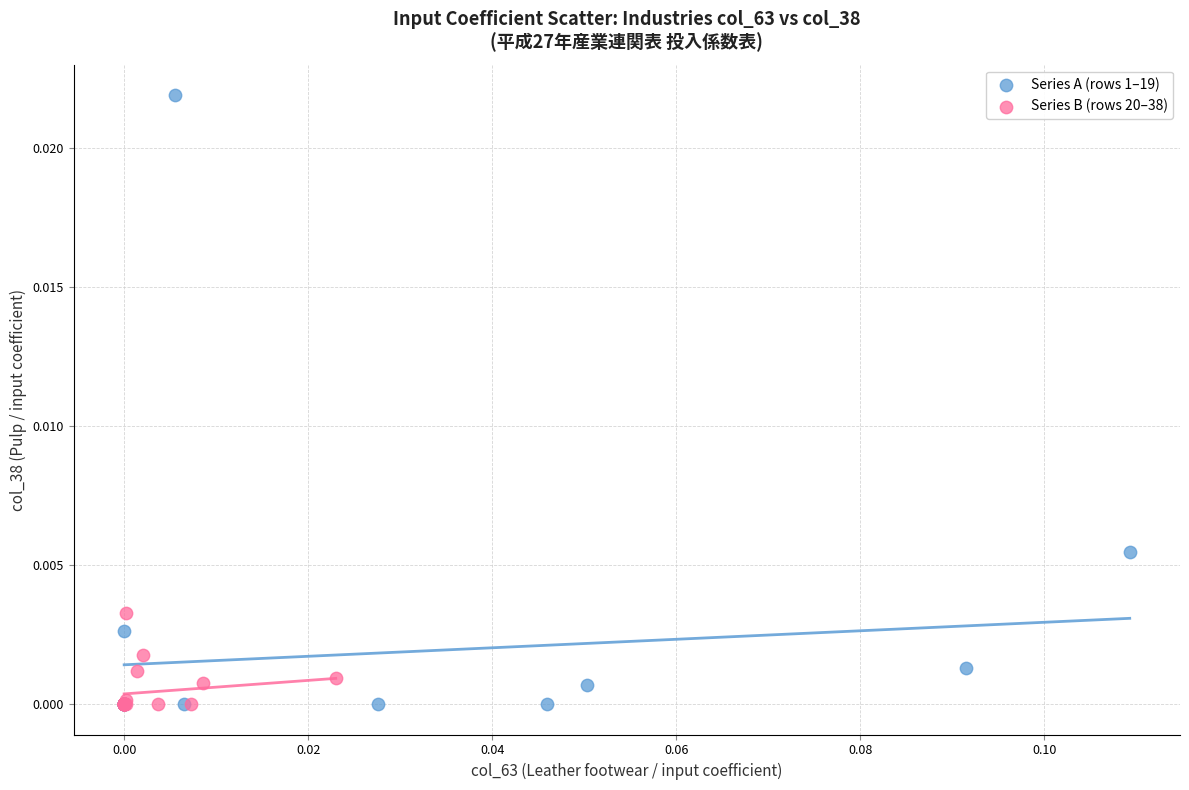

Which series reaches the maximum Y coordinate?

Series A (rows 1–19)